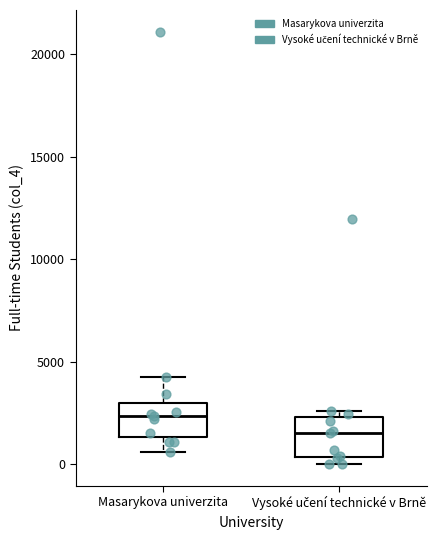

Where is the upper edge of the box for Vysoké učení technické v Brně on the y-axis? The values are not printed on the chart, so give them approximately, as read against the axis.

2500